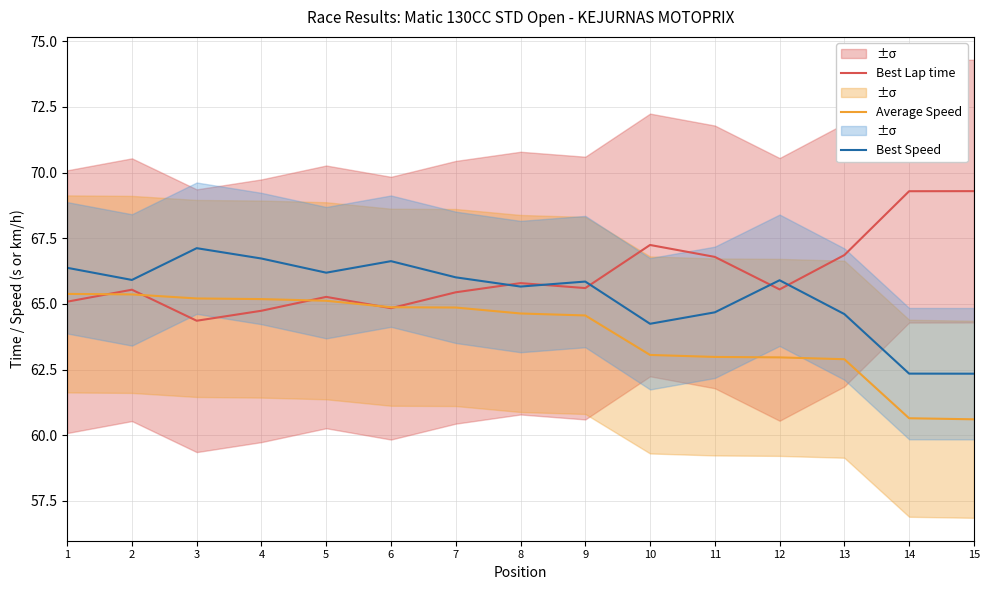

Where is the first local maximum for Best Lap time?

2